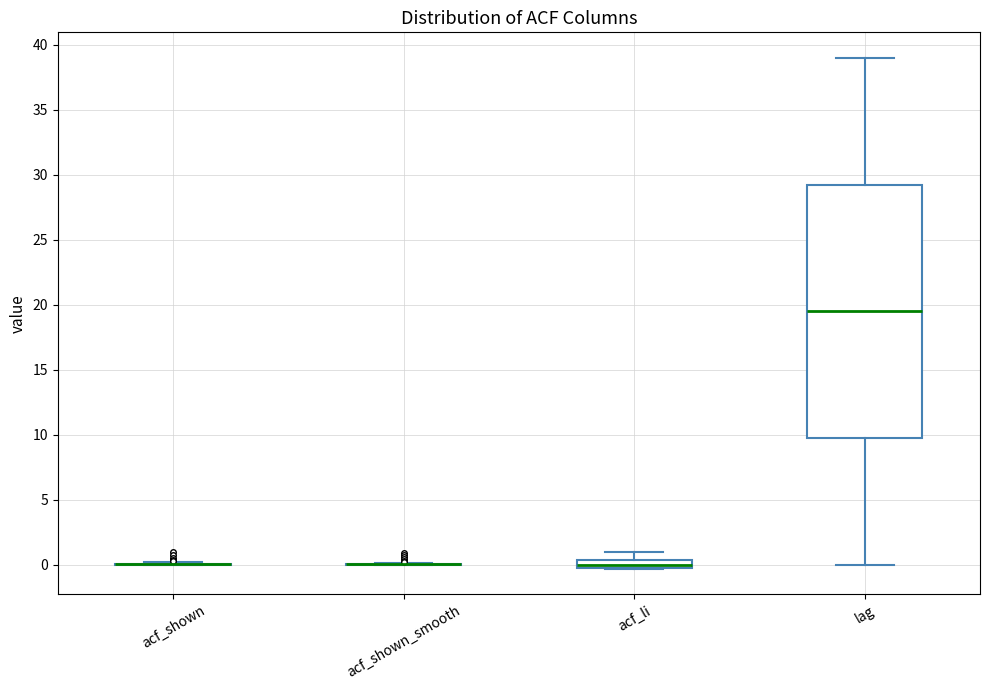

Which box is the tallest, from its lower edge to its upper edge?

lag